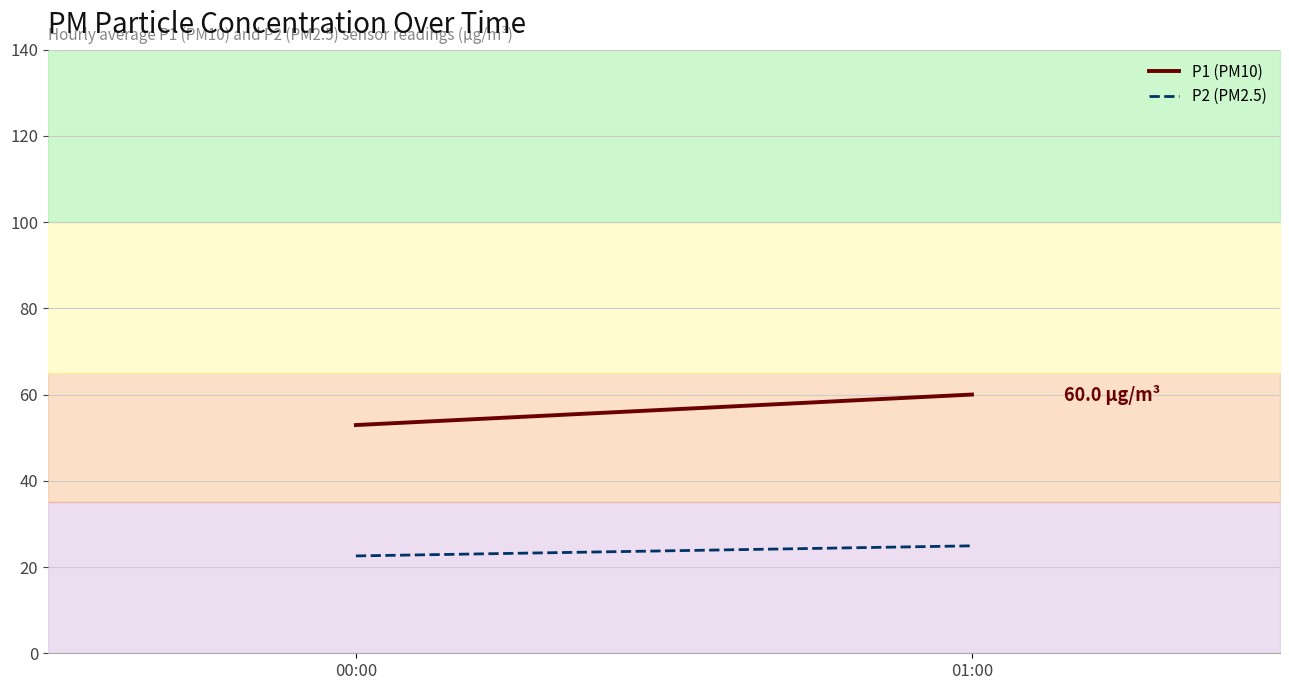

How many P2 (PM2.5) values are between 22 and 24?

1